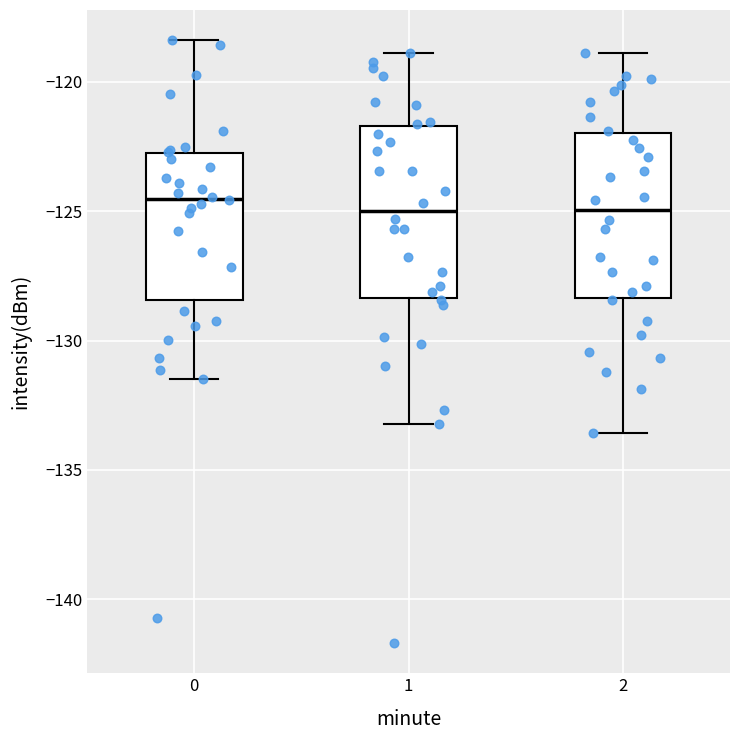

Reading left to right, read every box against the y-axis: the position of its median line, the range the box covers, and the ends of its whiskers. The values are not printed on the chart, so give them approximately, as read against the axis.

0: median -124.5, box -128.5 to -123.0, whiskers -131.5 to -118.5
1: median -125.0, box -128.5 to -121.5, whiskers -133.0 to -119.0
2: median -125.0, box -128.5 to -122.0, whiskers -133.5 to -119.0